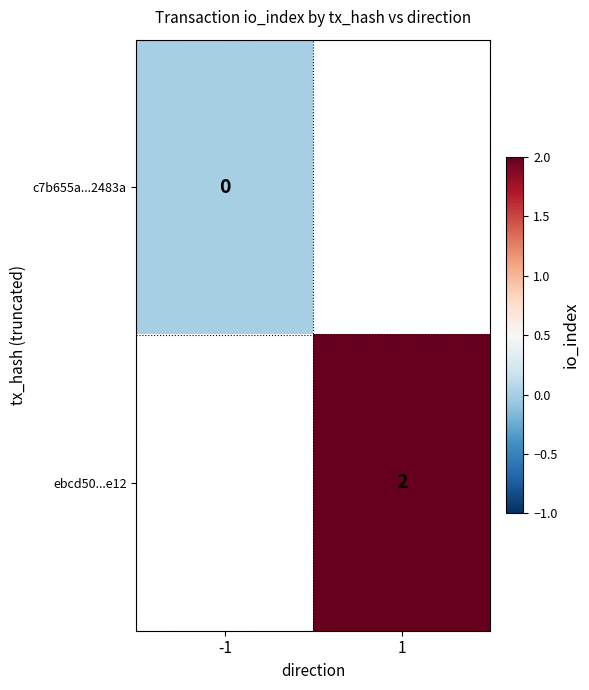

How many series are shown in this chart?

2